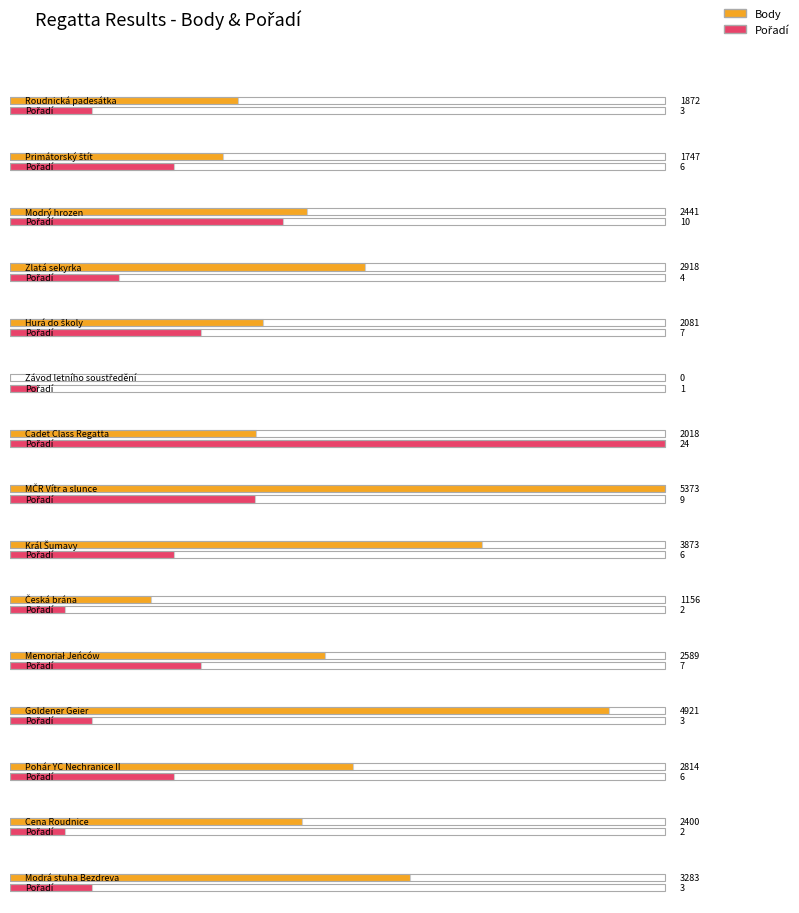

True or false: Body has a value of 6204 at Král Šumavy.

False